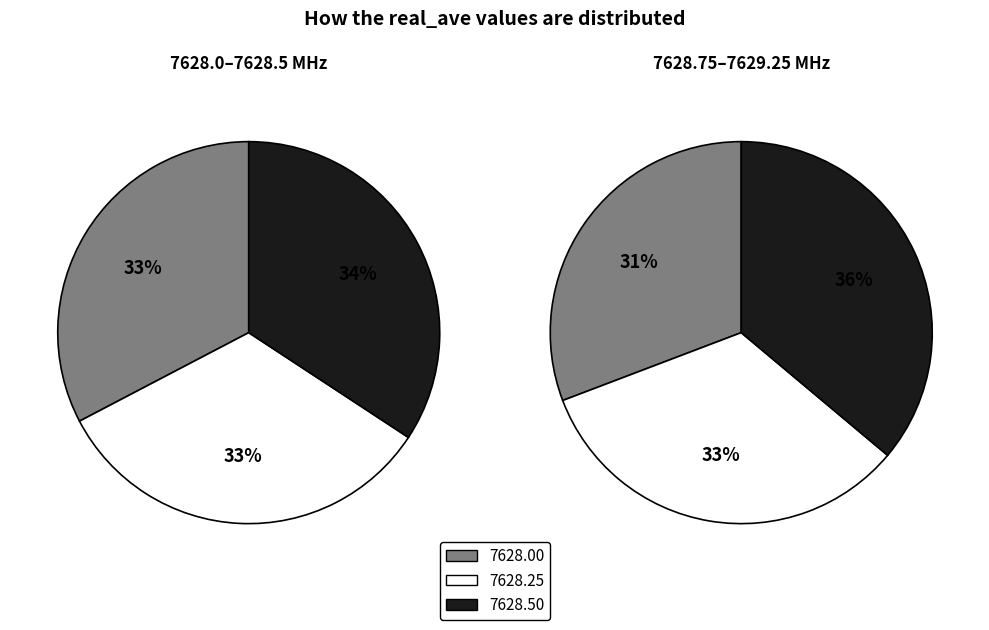

Is there any slice that represents more than half of the pie?

No